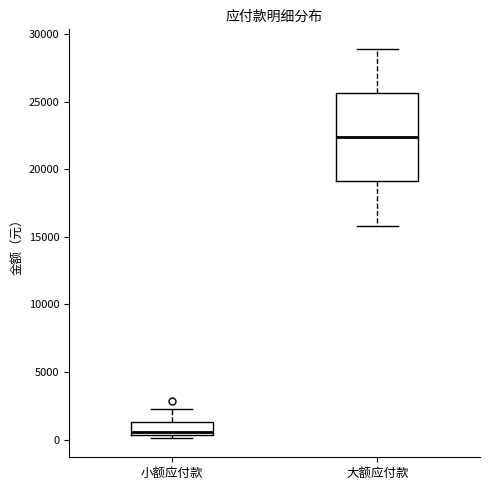

Reading left to right, transcribe this box plot: for each box, give where its median line is, the range the box spans, and where its two whiskers end, as read against the y-axis. The values are not printed on the chart, so give them approximately, as read against the axis.

小额应付款: median 500 (just above the box's lower edge), box 500 to 1500, whiskers 0 to 2500
大额应付款: median 22500, box 19000 to 25500, whiskers 16000 to 29000